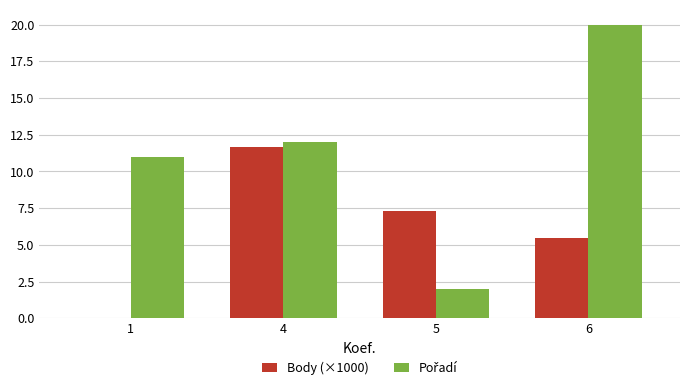

What is the sum of all Body (×1000) values?

24.4